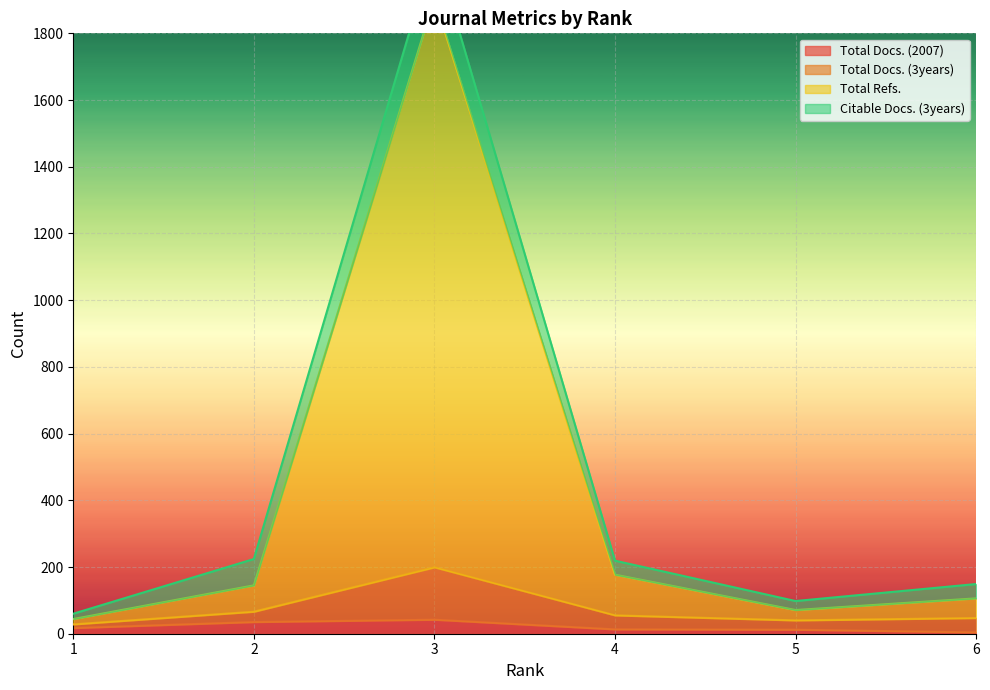

What is the maximum value shown in the chart?

2058